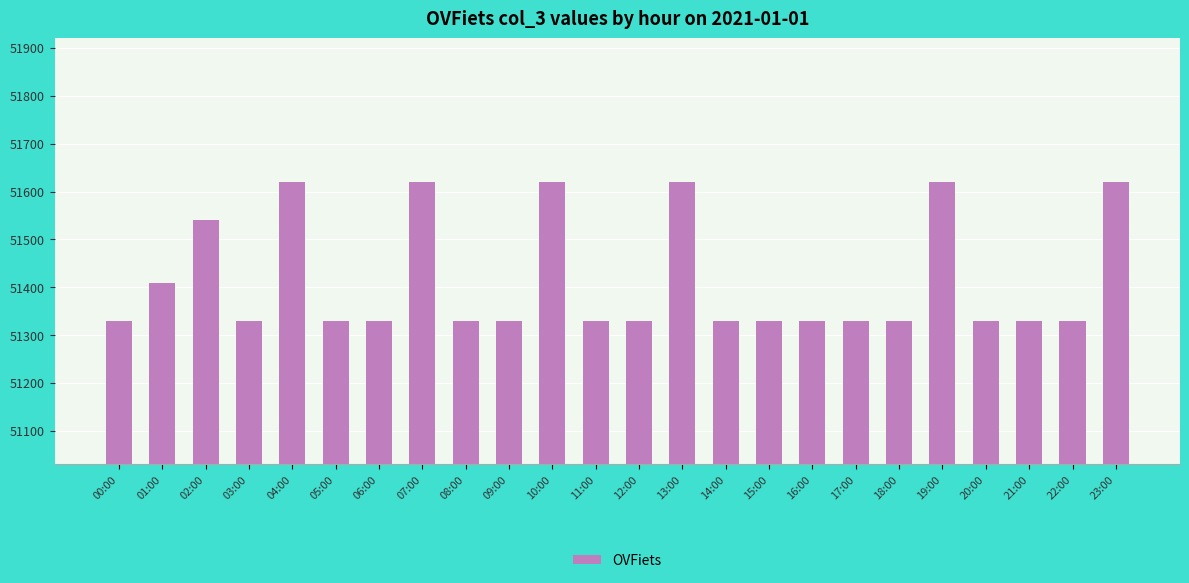

How many values exceed 51330?

8